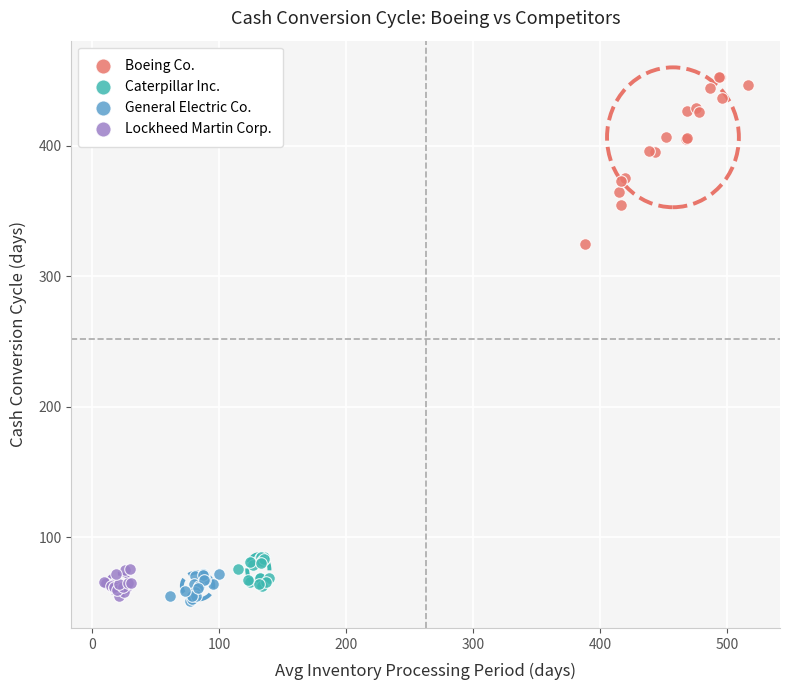

What are all the series names shown in the legend?

Boeing Co., Caterpillar Inc., General Electric Co., Lockheed Martin Corp.